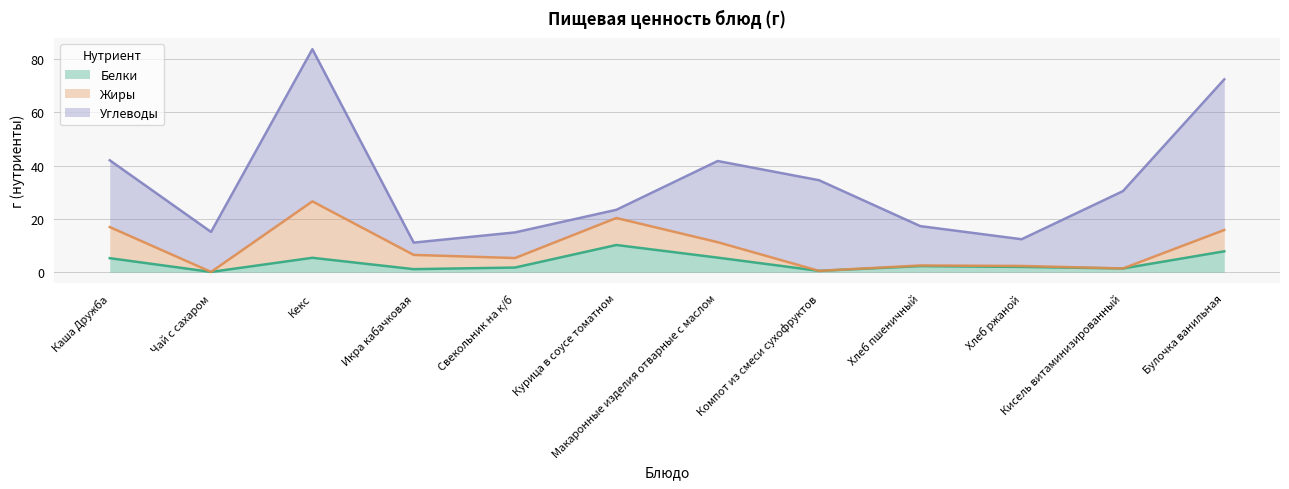

What is the value of the Углеводы point at the 1st from the left?

25.1